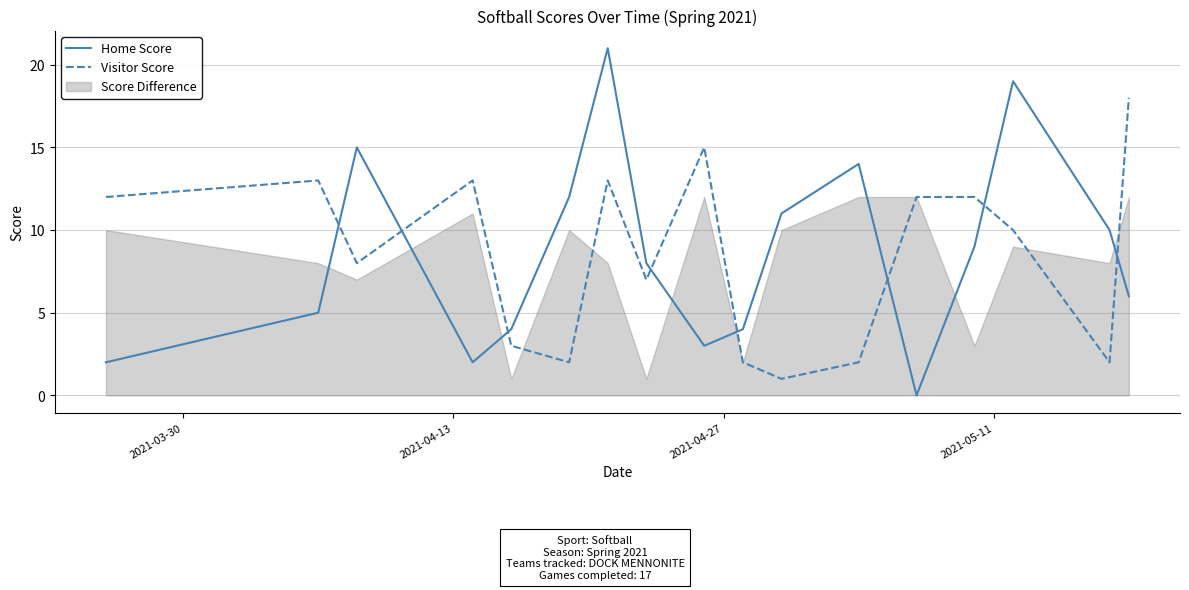

Count the number of categories in the chart.

17